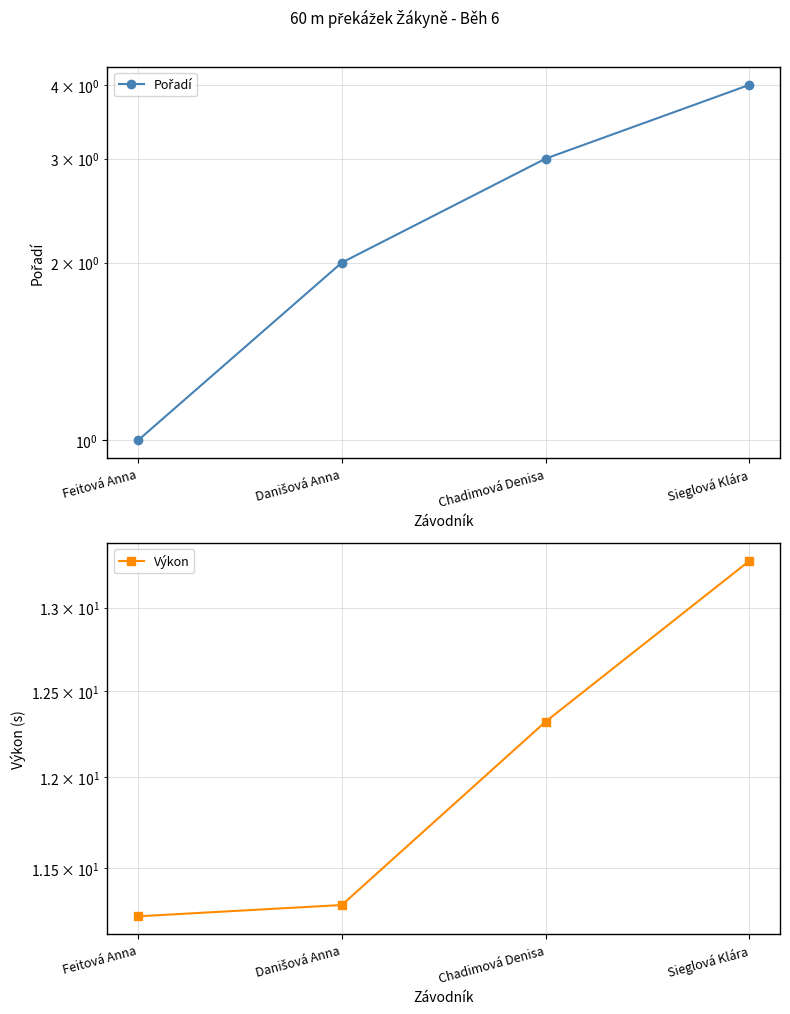

True or false: Výkon and Pořadí intersect in this chart.

False